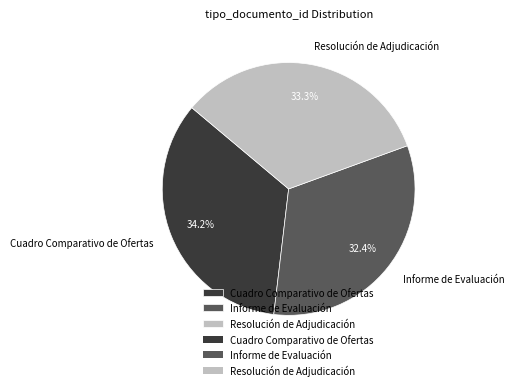

Is there any slice that represents more than half of the pie?

No